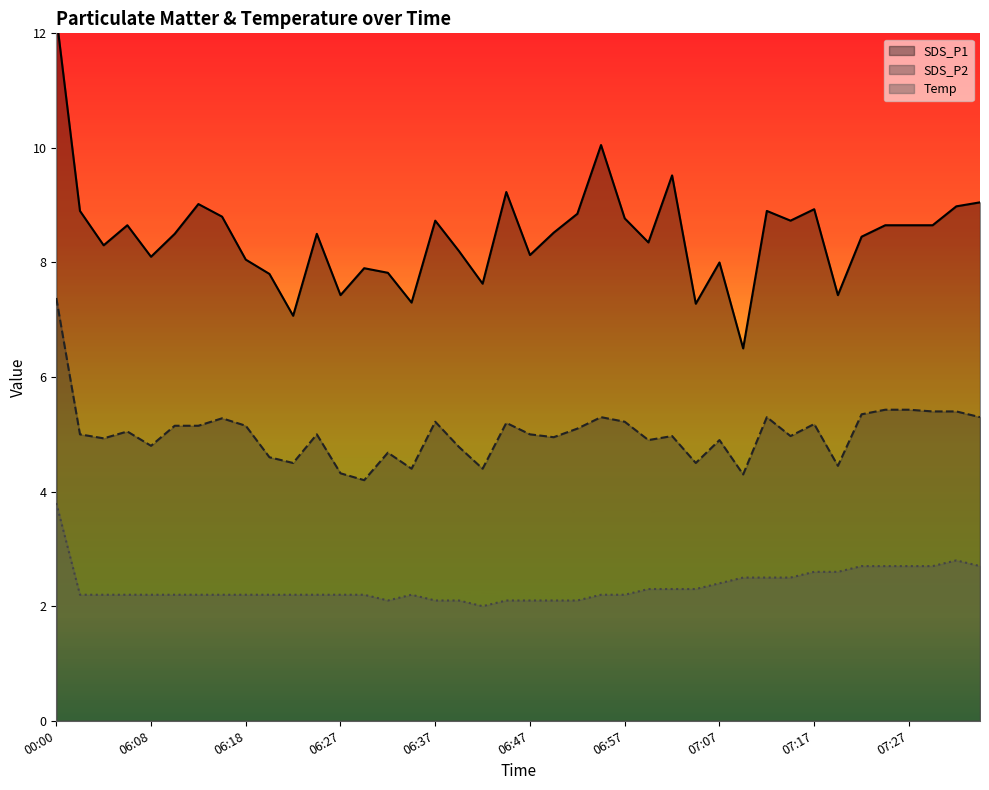

List the series in order of their overall mean, highest first.

SDS_P1, SDS_P2, Temp